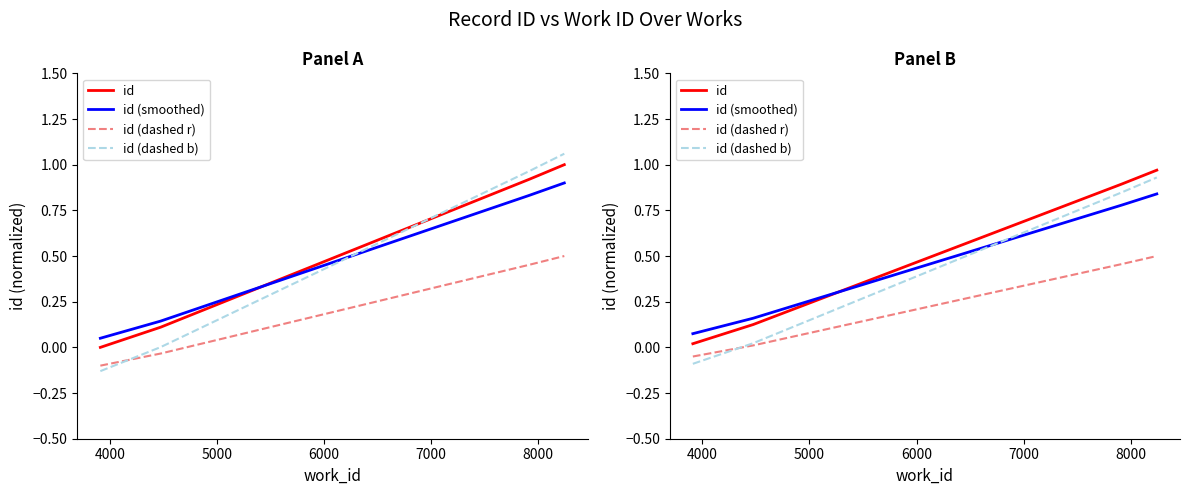

Which series has the largest range (max minus min)?

id (dashed b)